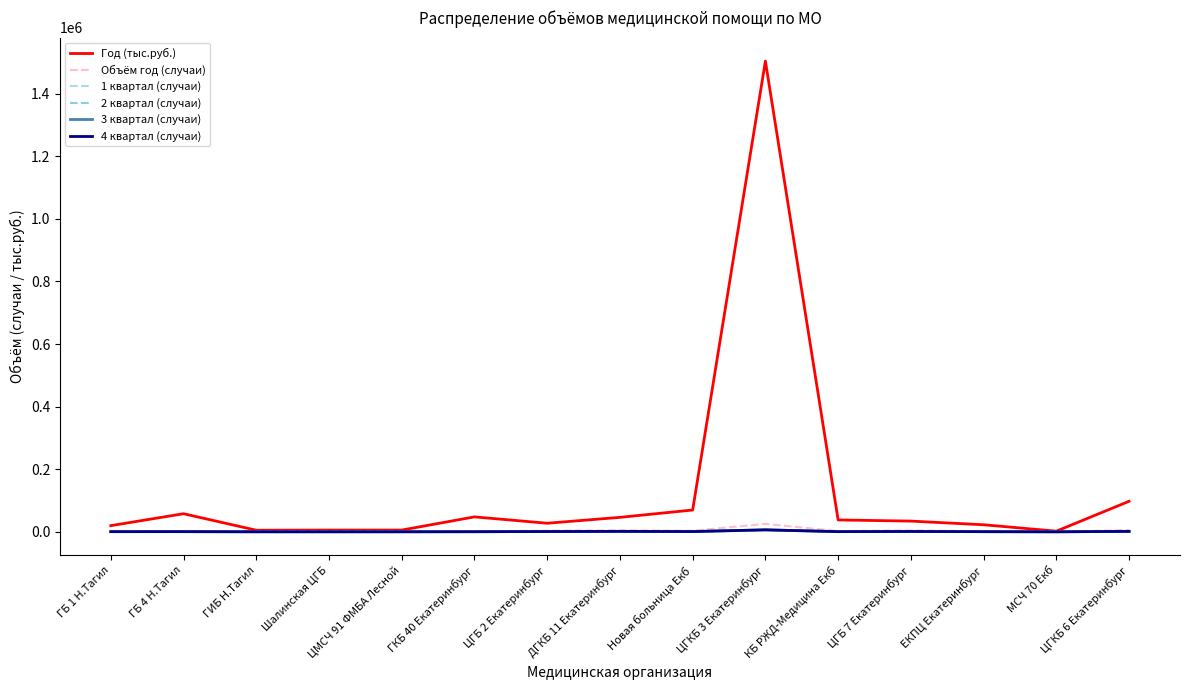

Between ГБ 1 Н.Тагил and ГКБ 40 Екатеринбург, which series saw the biggest shift?

Год (тыс.руб.)